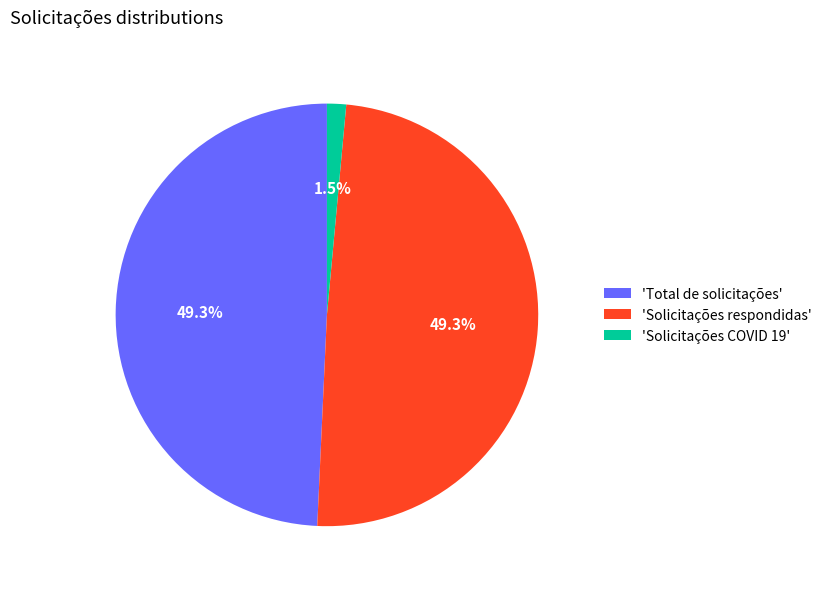

Which category has the smallest portion of the pie?

'Solicitações COVID 19'